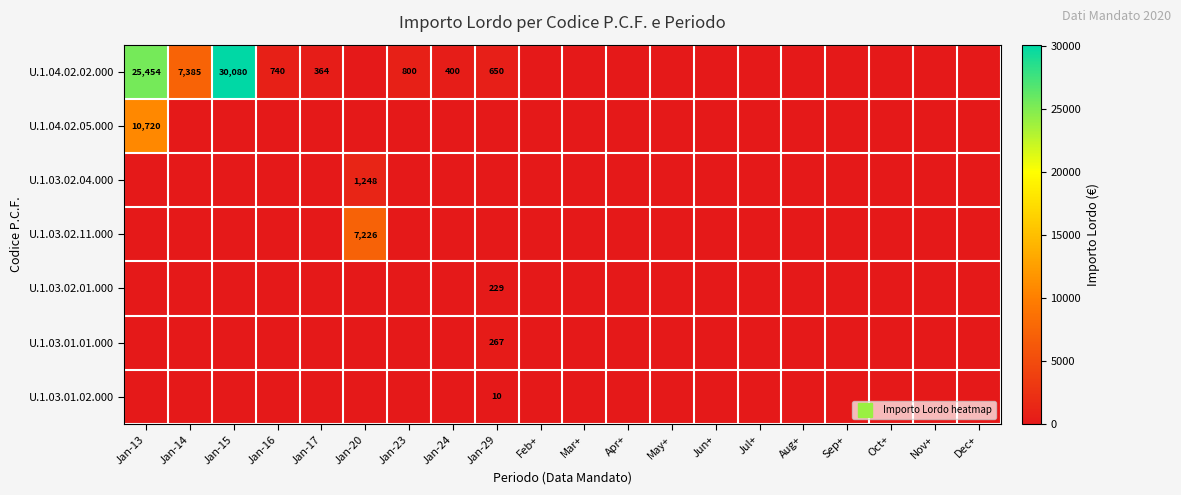

True or false: U.1.03.01.02.000 has a value of 0.0 at Jan-17.

True